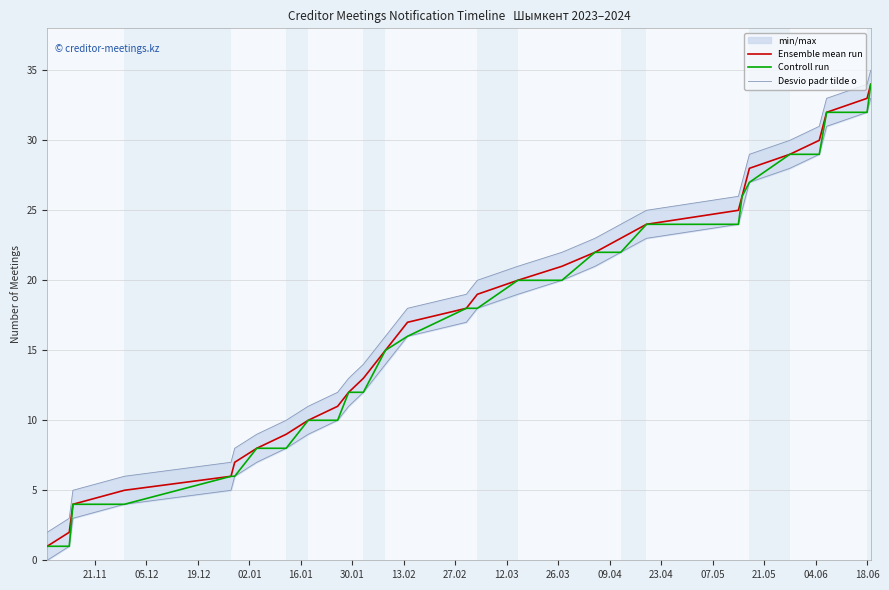

What is the highest value of the Ensemble mean run series?

34